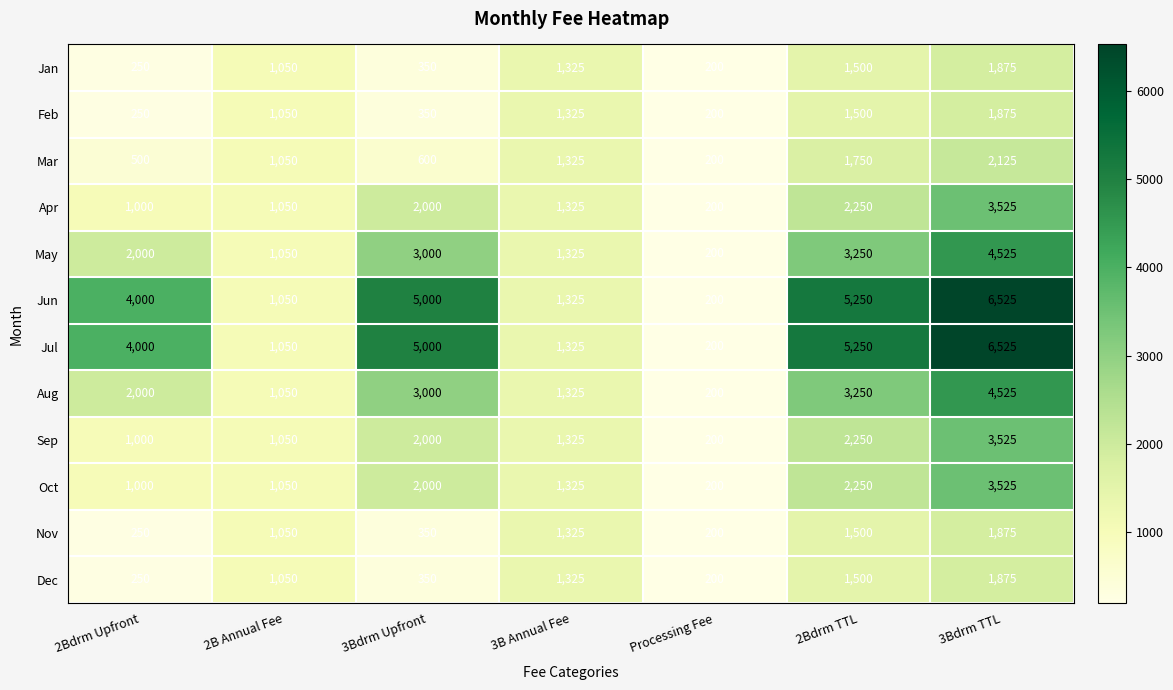

What is the approximate value of Apr at Processing Fee, to the nearest 50?

200